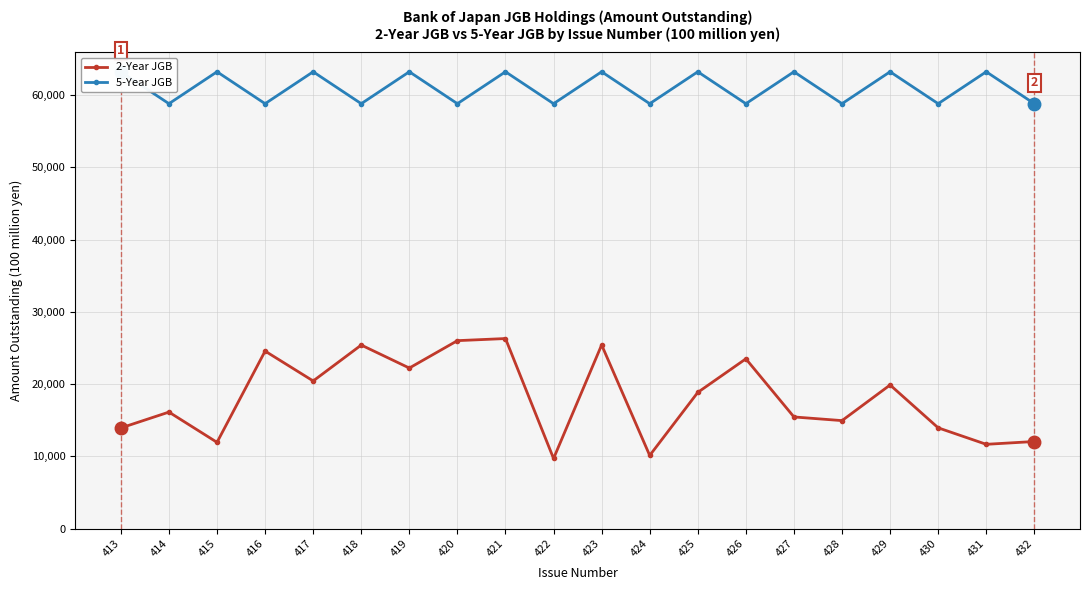

Is it true that 5-Year JGB equals 16858 at 415?

False